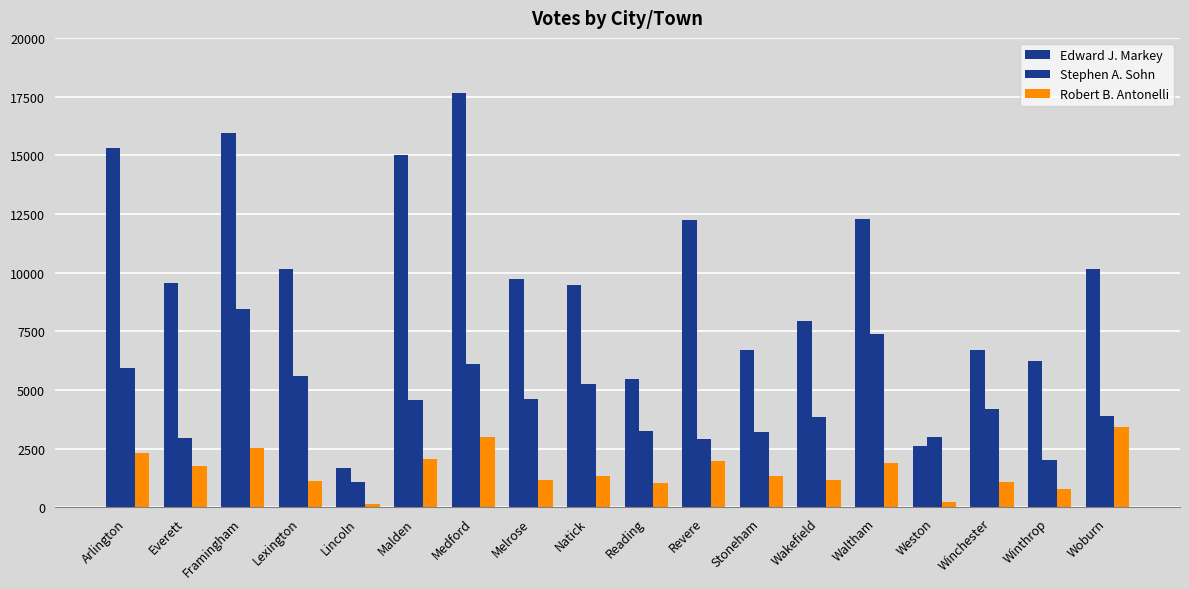

What is the label of the 6th bar from the right?

Wakefield